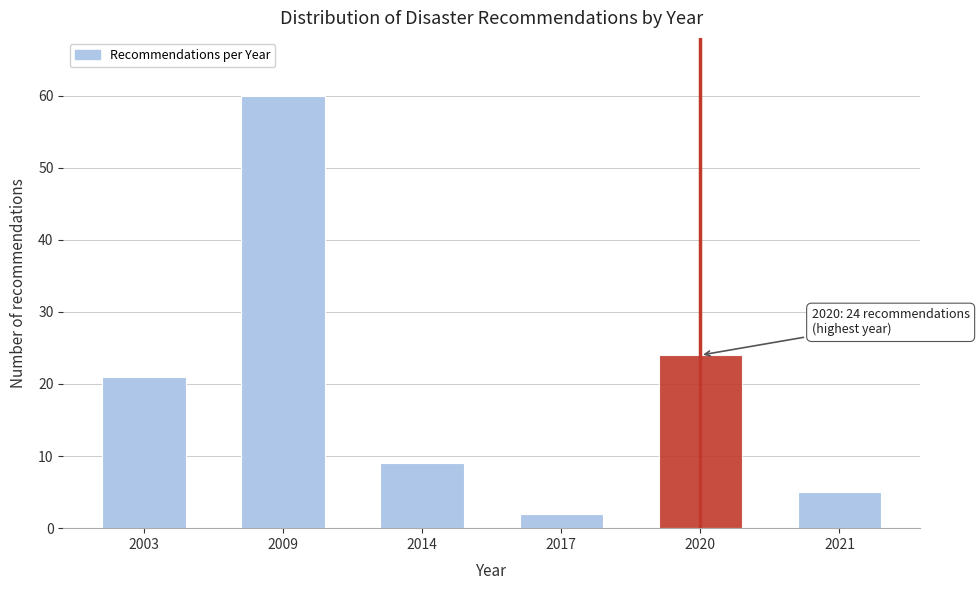

Reading left to right, transcribe all the data shown in this chart.

2003=21	2009=60	2014=9	2017=2	2020=24	2021=5